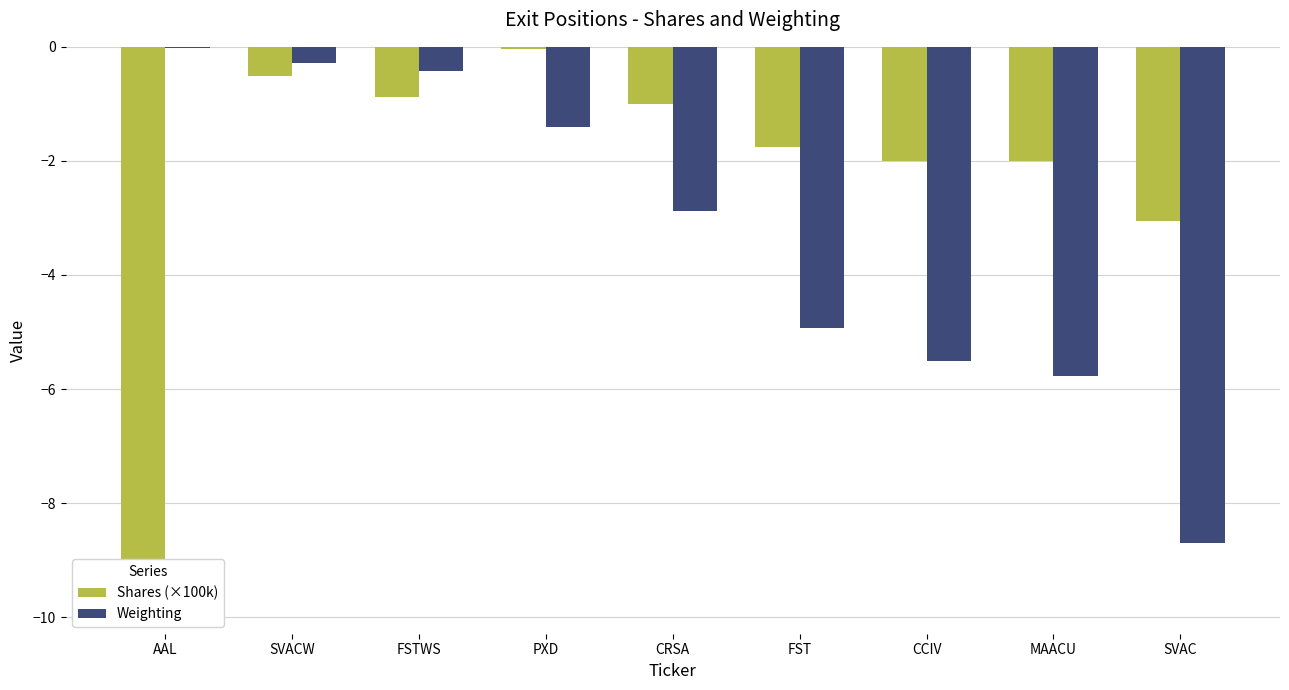

At which category is the sum across all series the highest?

SVACW